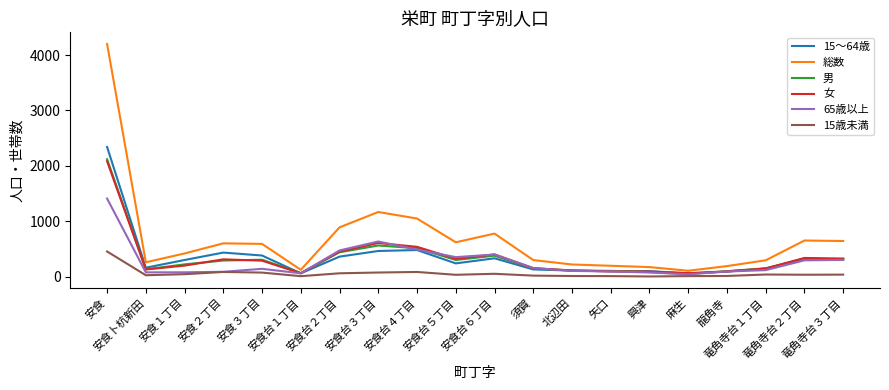

Which series has the largest range (max minus min)?

総数